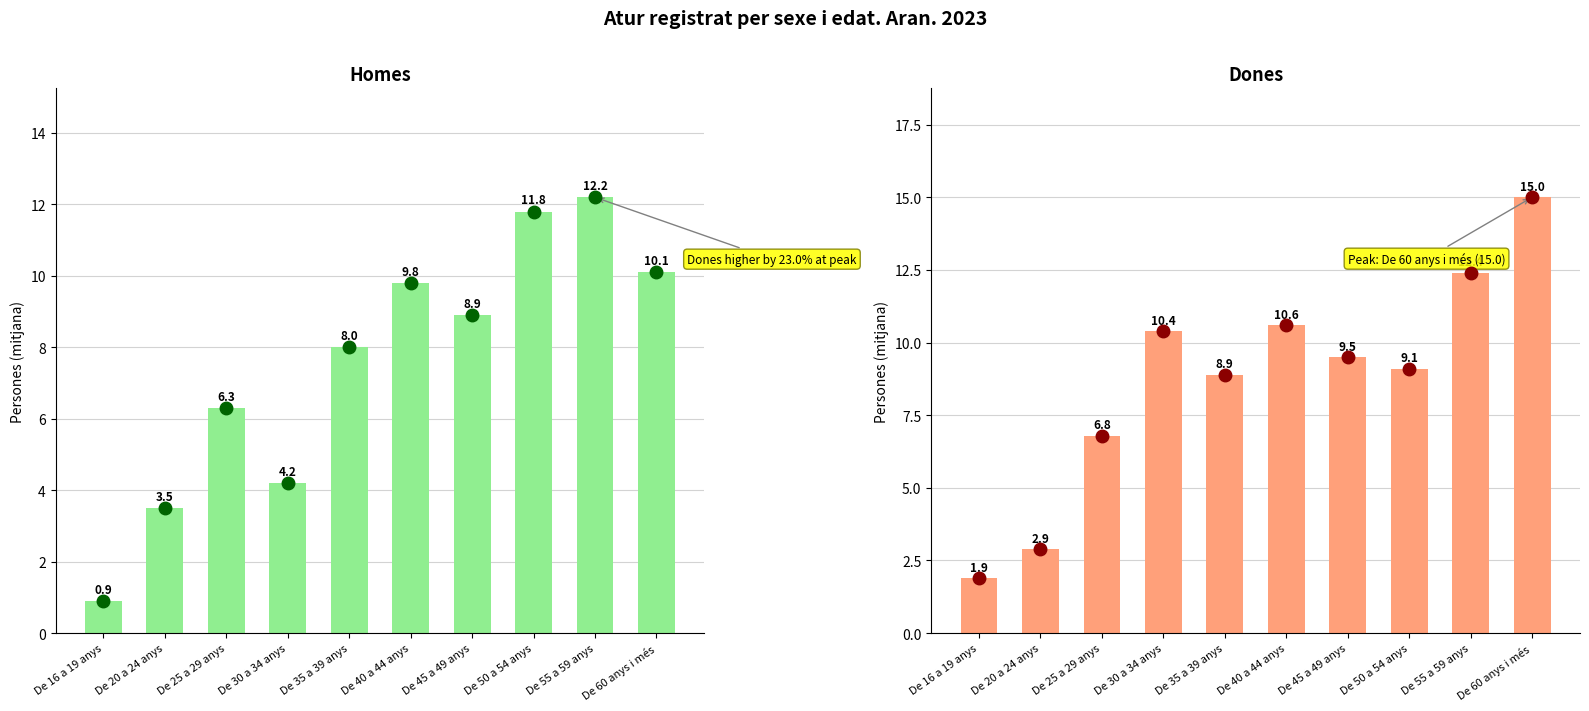

Which category has the highest value in the Homes series?

De 55 a 59 anys